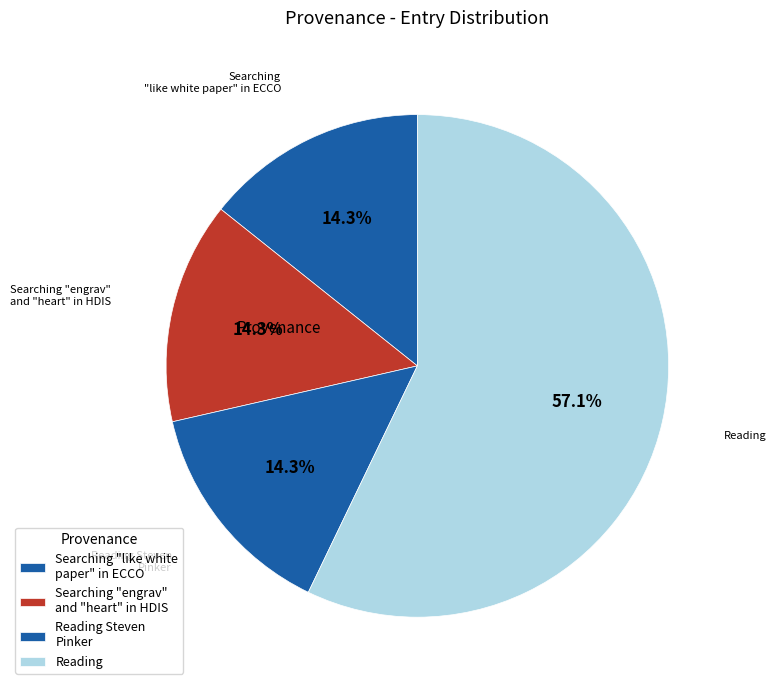

Count the number of slices in the pie.

4